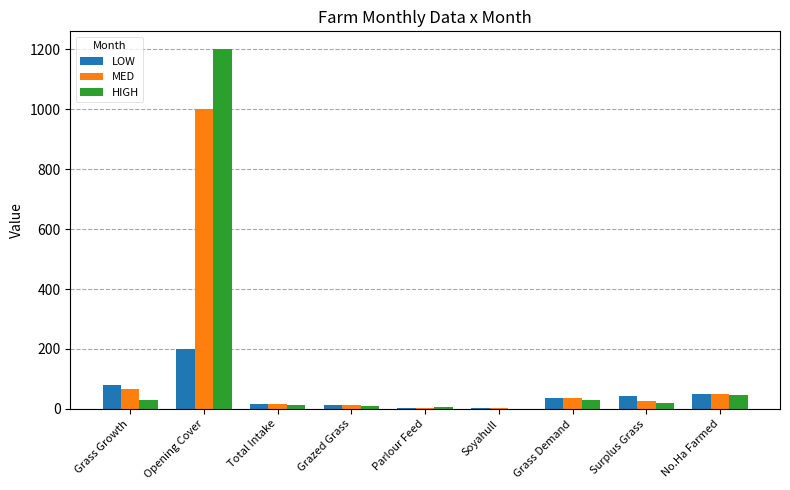

What are all the series names shown in the legend?

LOW, MED, HIGH